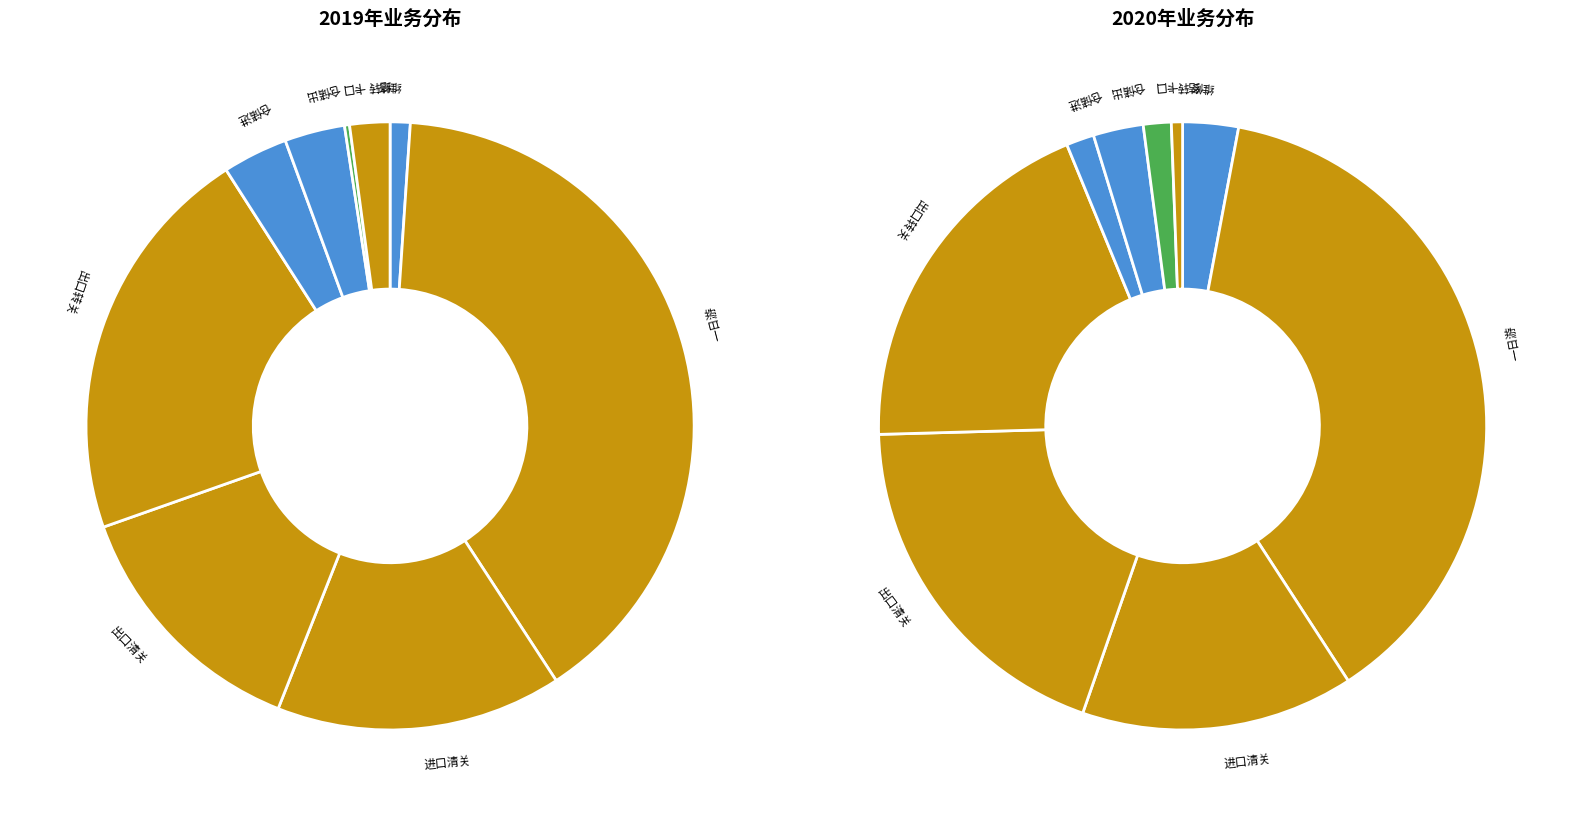

To the nearest percent, what is the average slice percentage?

11%